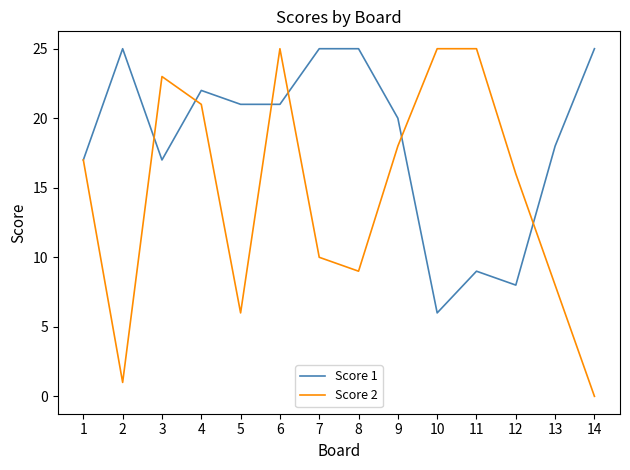

Which category has the lowest value in the Score 2 series?

14